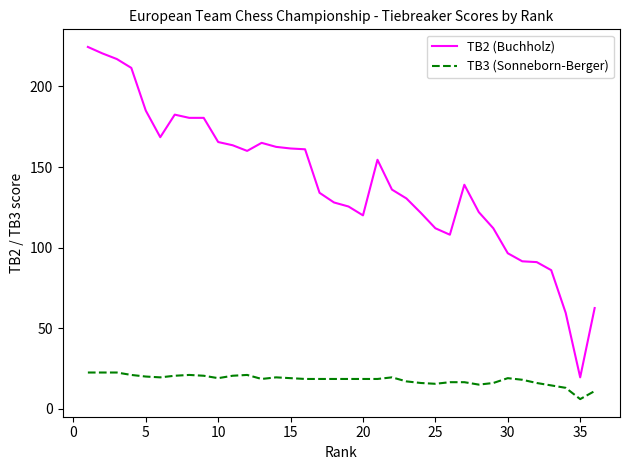

What is the difference between the maximum and minimum values in the TB2 (Buchholz) series?

205.0